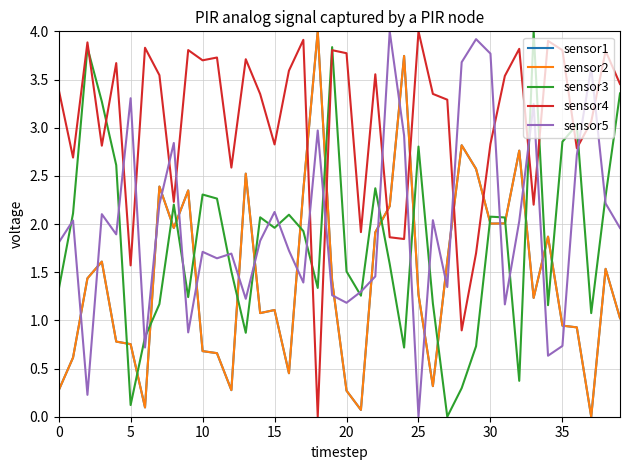

True or false: sensor3 and sensor1 intersect in this chart.

True